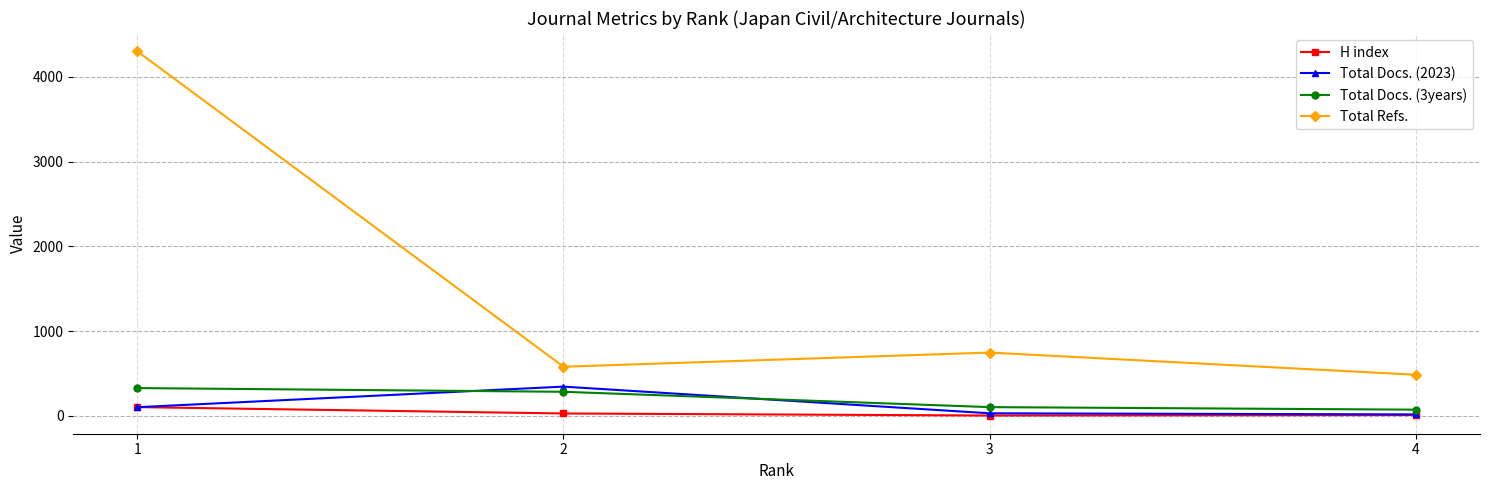

Which series has the widest spread of values?

Total Refs.